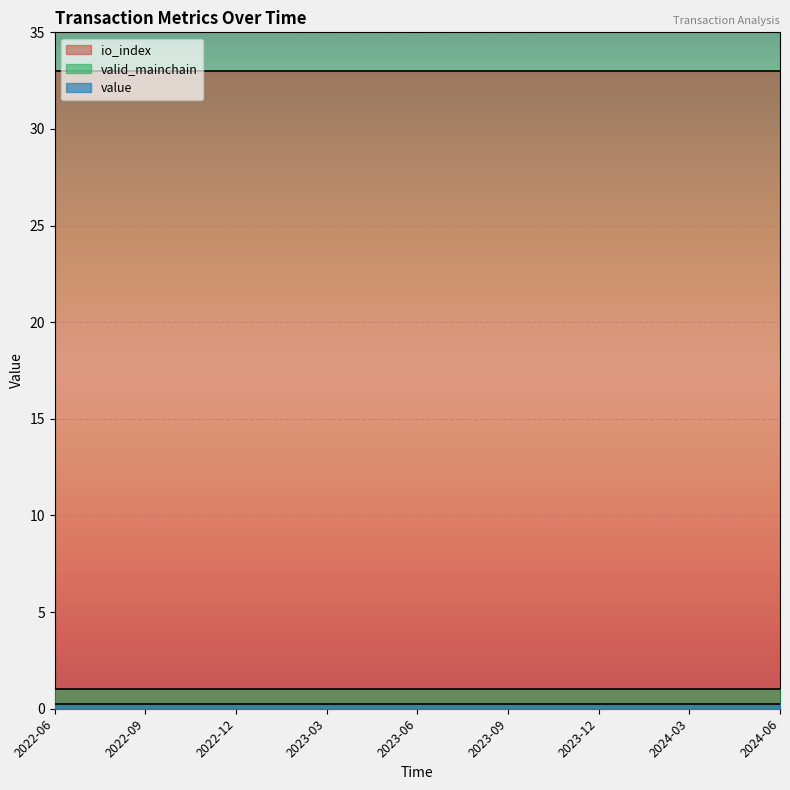

Rank the categories by valid_mainchain value from highest to lowest.

0, 1, 2, 3, 4, 5, 6, 7, 8, 9, 10, 11, 12, 13, 14, 15, 16, 17, 18, 19, 20, 21, 22, 23, 24